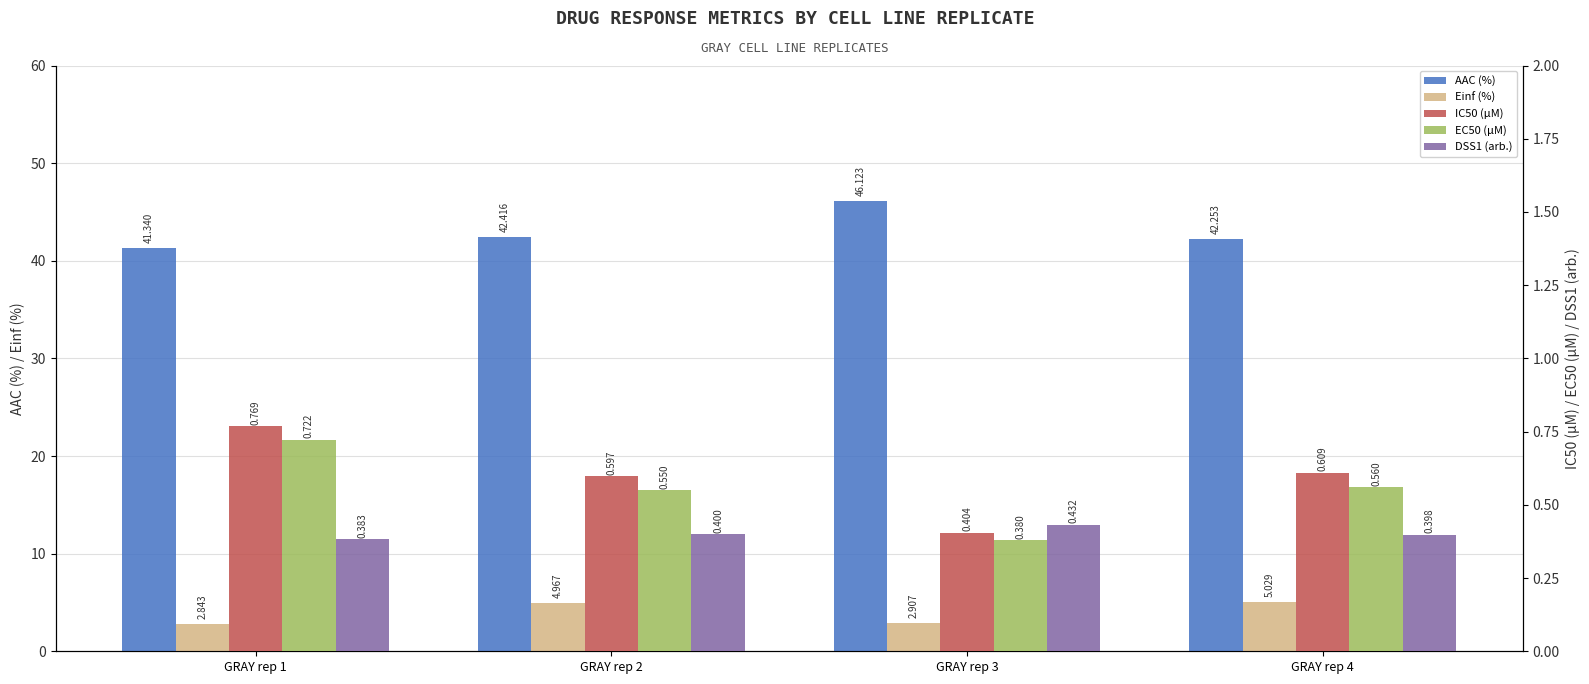

Reading left to right, extract all data points from this chart.

AAC (%): 41.3	42.4	46.1	42.3
Einf (%): 2.8	5.0	2.9	5.0
IC50 (µM): 0.8	0.6	0.4	0.6
EC50 (µM): 0.7	0.6	0.4	0.6
DSS1 (arb.): 0.4	0.4	0.4	0.4